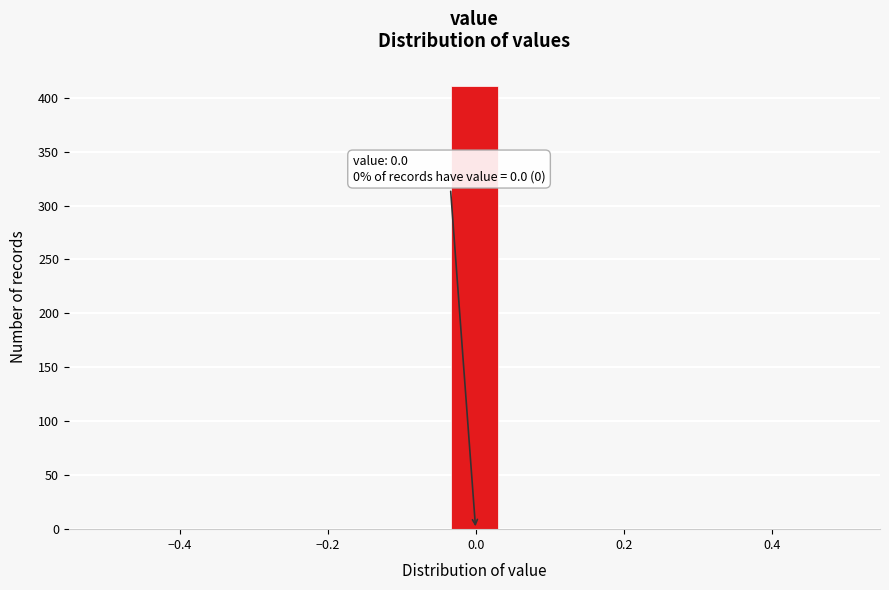

Read against the x-axis, roughly where is the centre of the tallest bar?

0.00